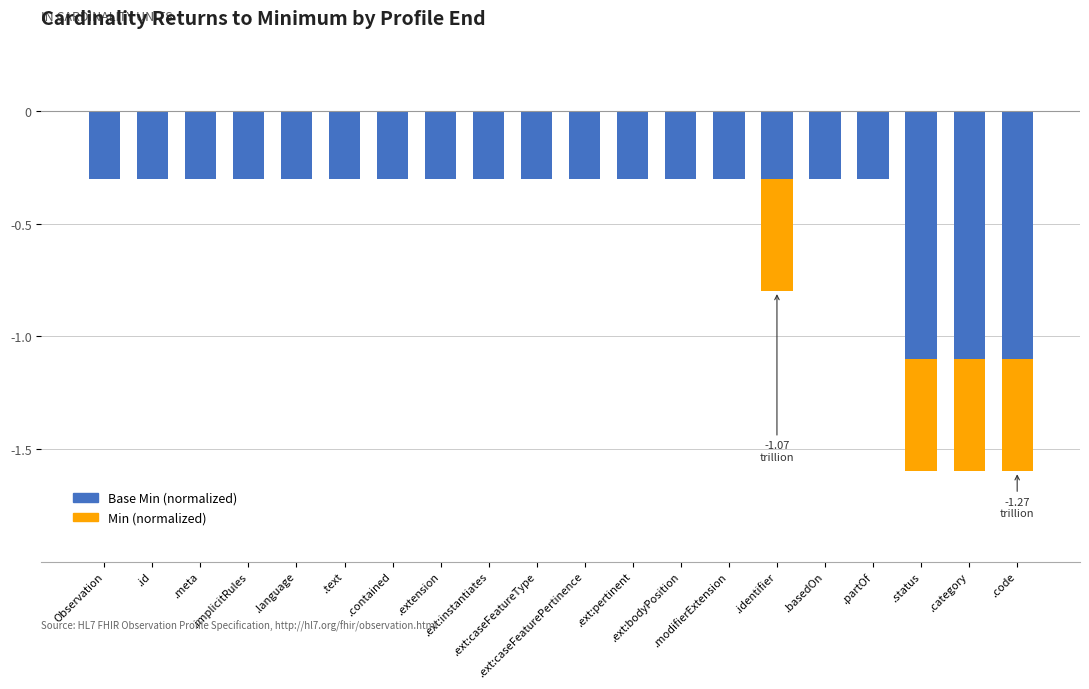

Which category has the lowest value in the Min (normalized) series?

.identifier